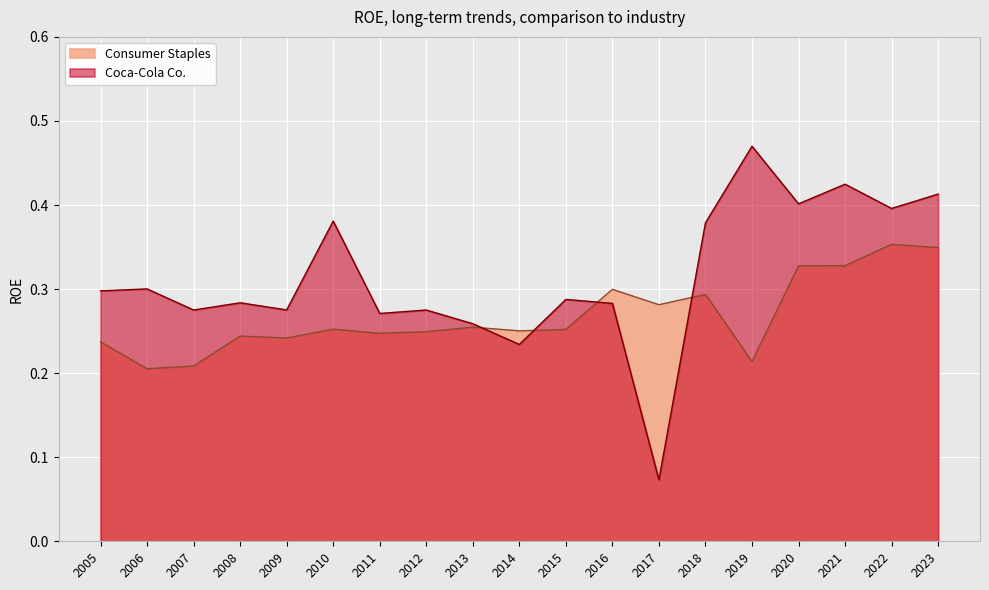

Which series has the widest spread of values?

Coca-Cola Co.